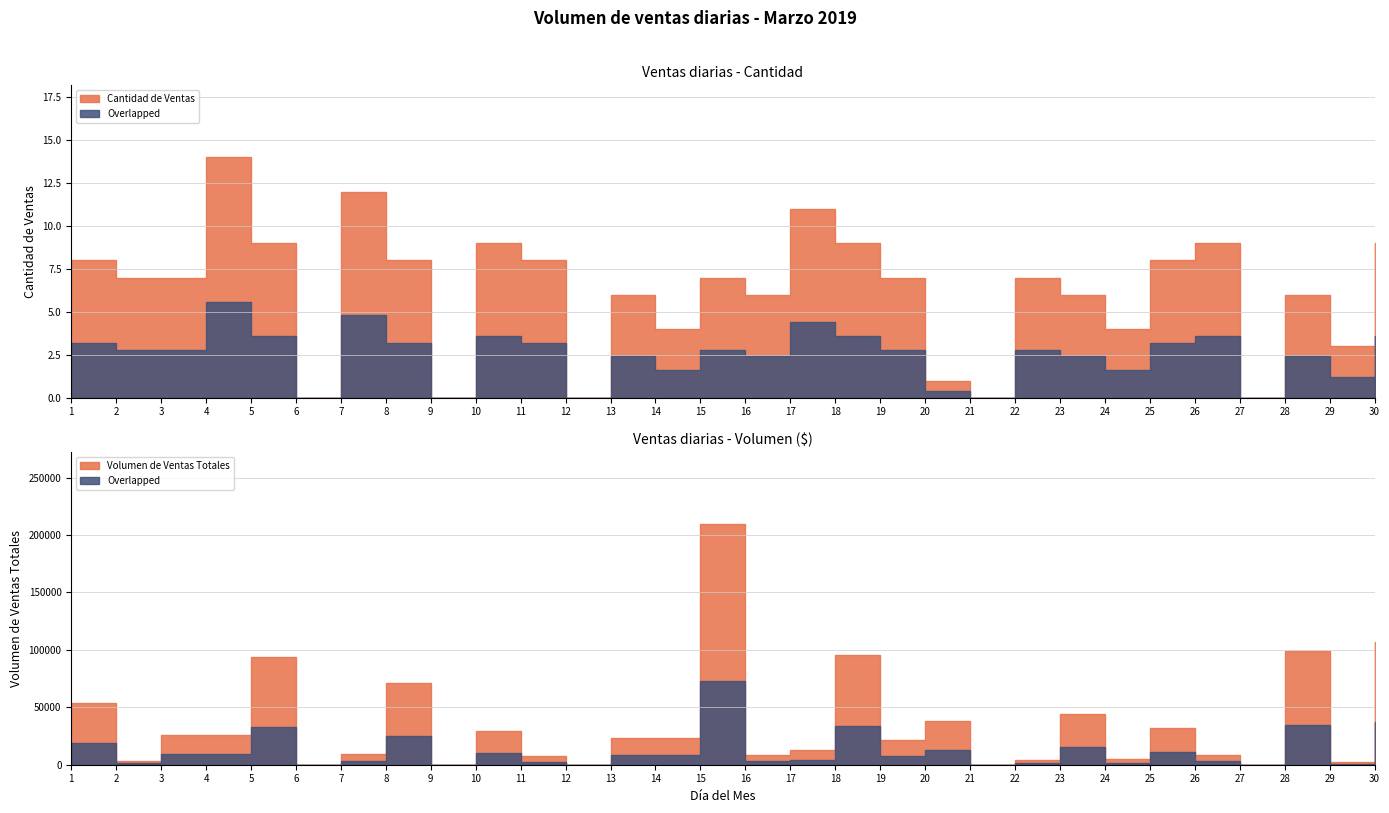

Rank the series at 18 from lowest to highest value.

Cantidad de Ventas, Volumen de Ventas Totales